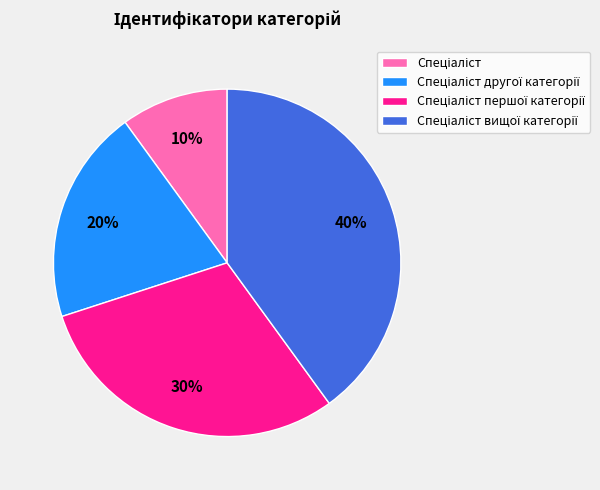

Does any single category account for the majority?

No